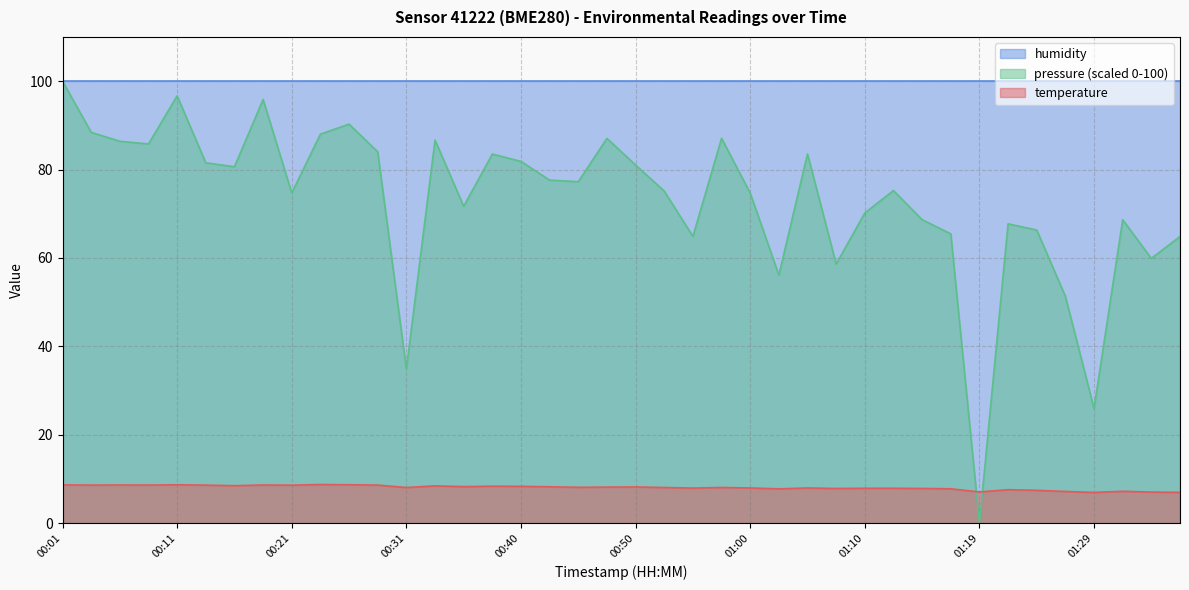

What position from the right is 01:31?

3